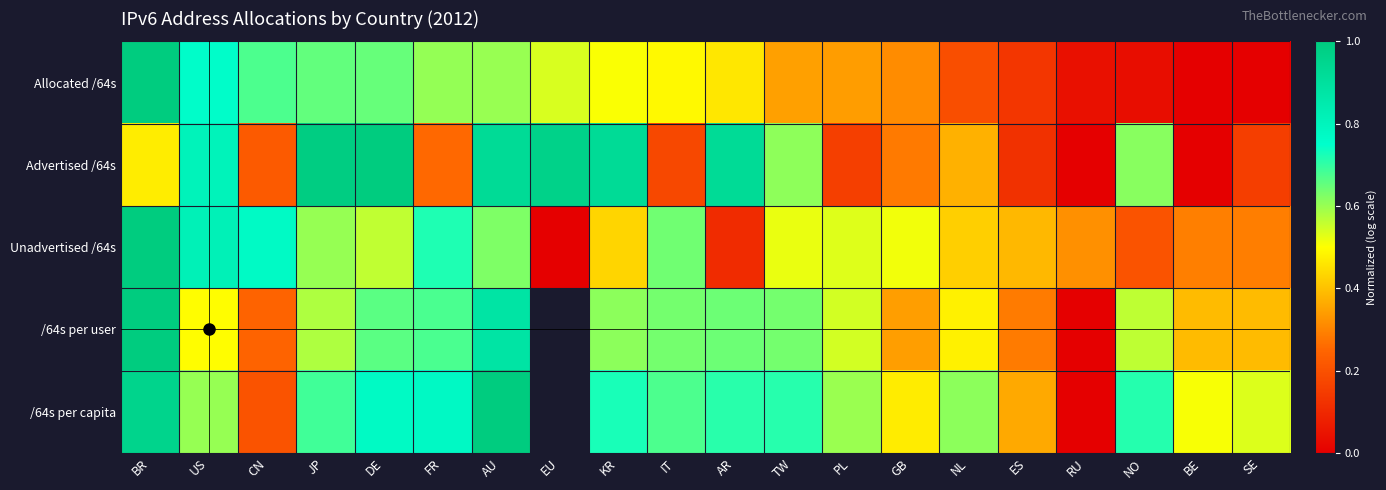

Between CN and BE, which is larger?

CN